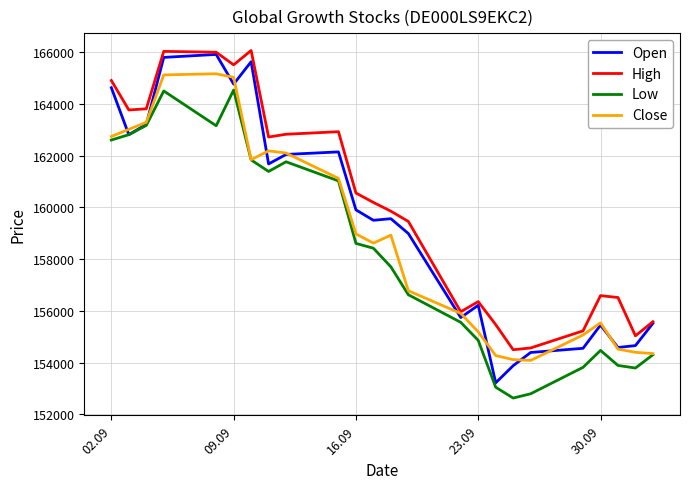

What is the average value of the High series?

160016